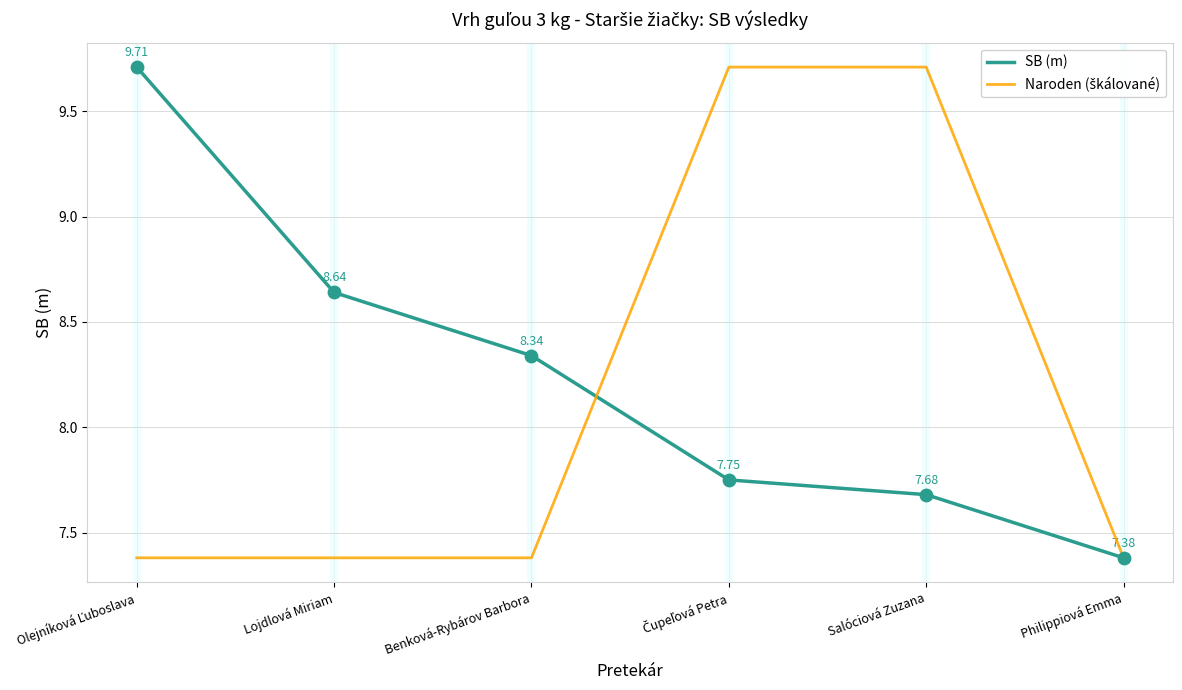

What is the difference between the highest and lowest values at Salóciová Zuzana?

2.0